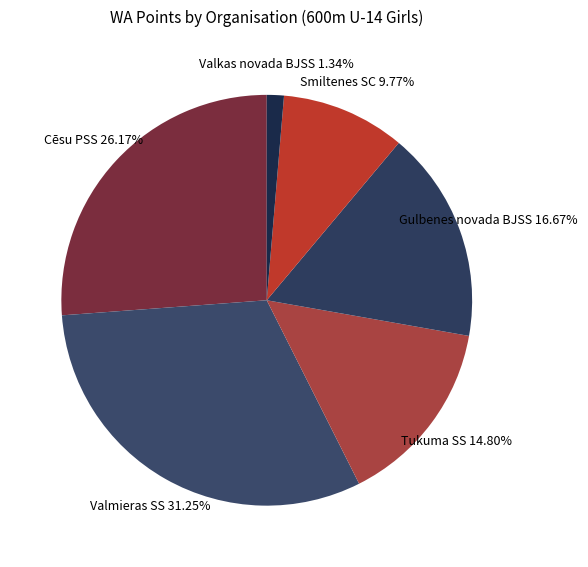

What percentage is NOT represented by Gulbenes novada BJSS?

83.3%